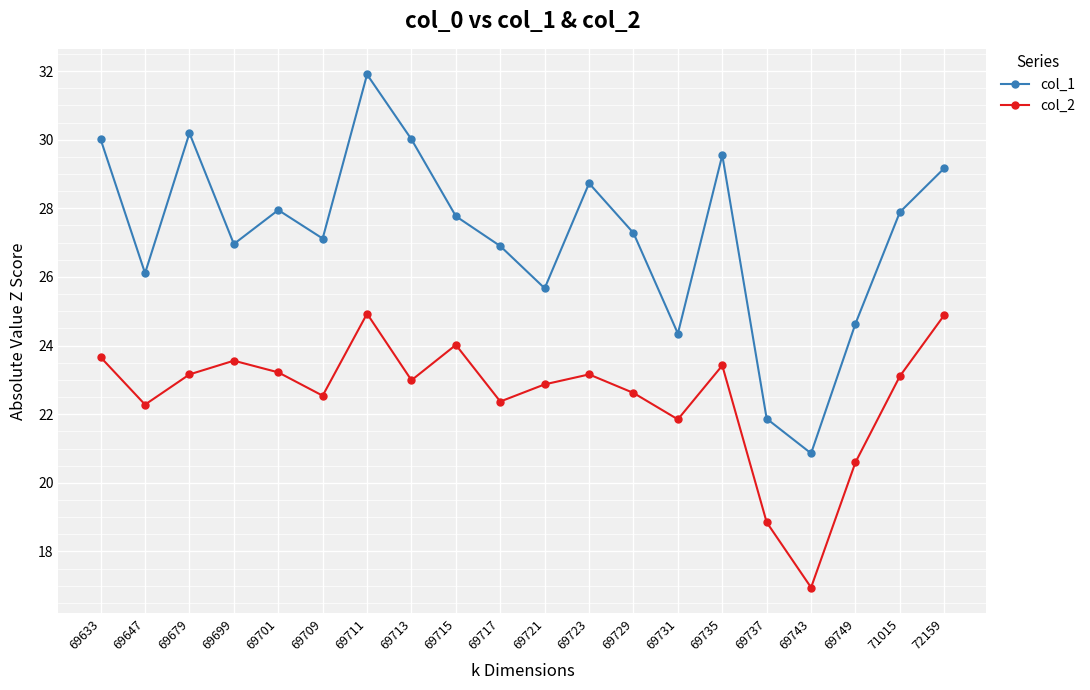

True or false: col_1 has a value of 24.6 at 69749.

True